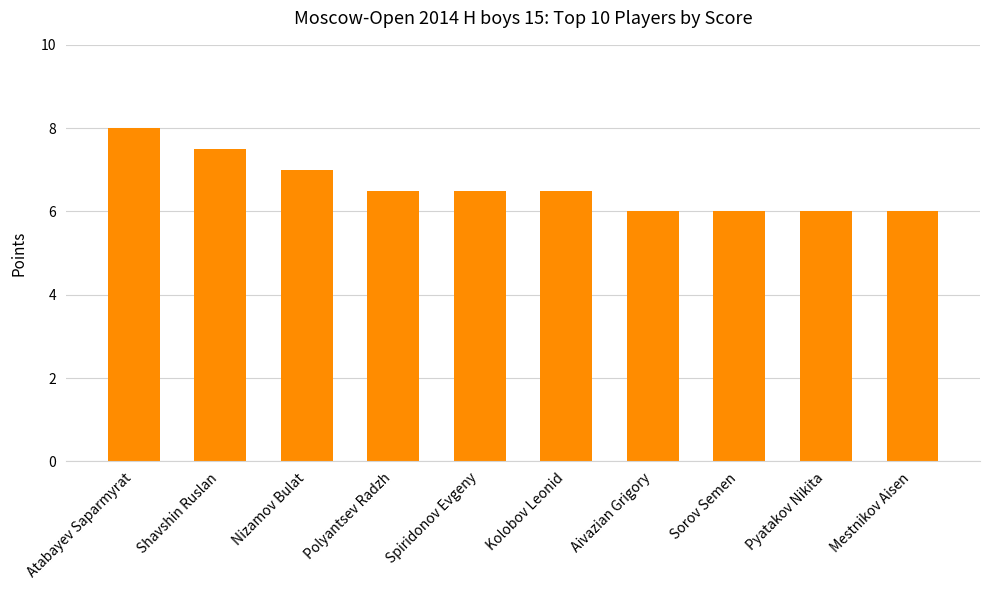

Read the value at Kolobov Leonid.

6.5